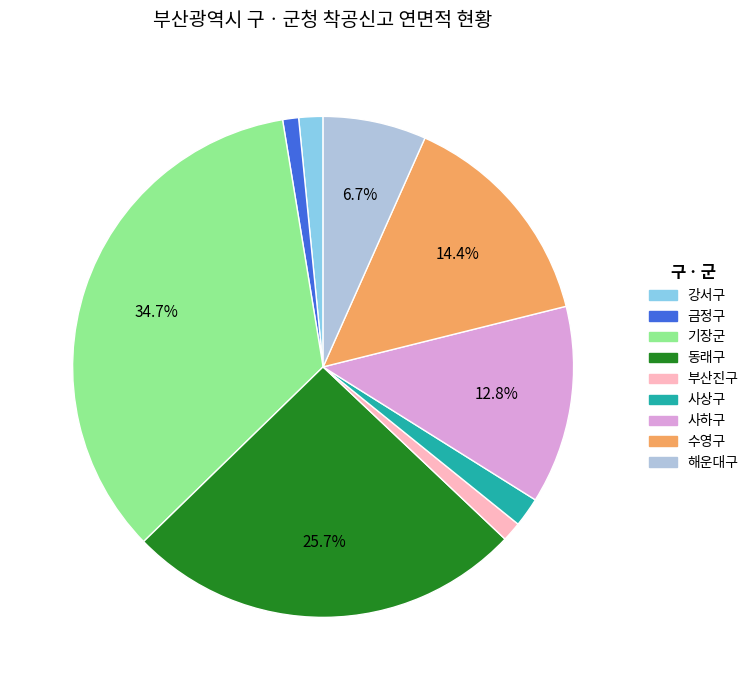

Count the number of slices in the pie.

9